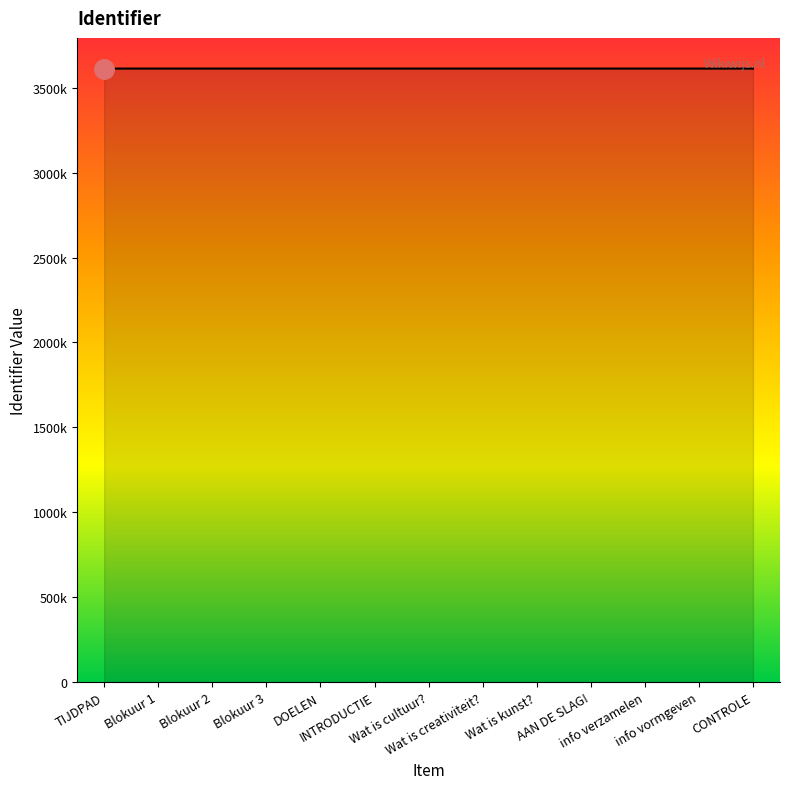

At which category does the chart reach its peak across all series?

CONTROLE